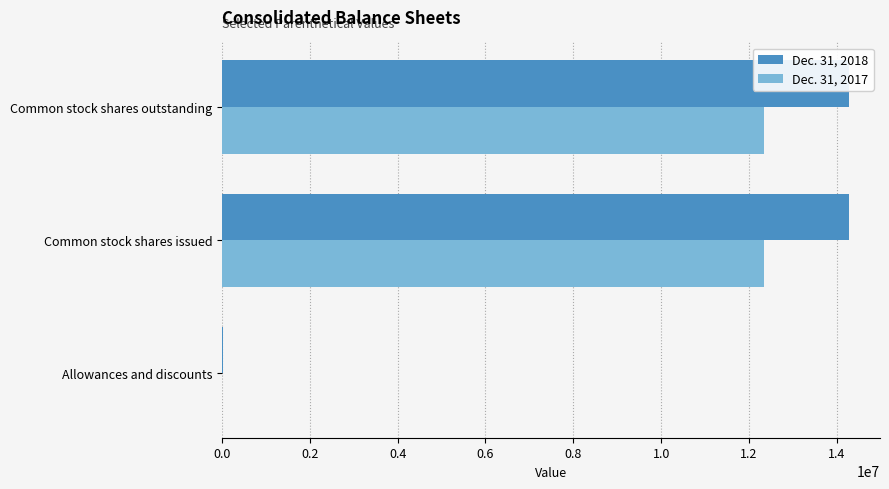

Between Allowances and discounts and Common stock shares outstanding, which series saw the biggest shift?

Dec. 31, 2018